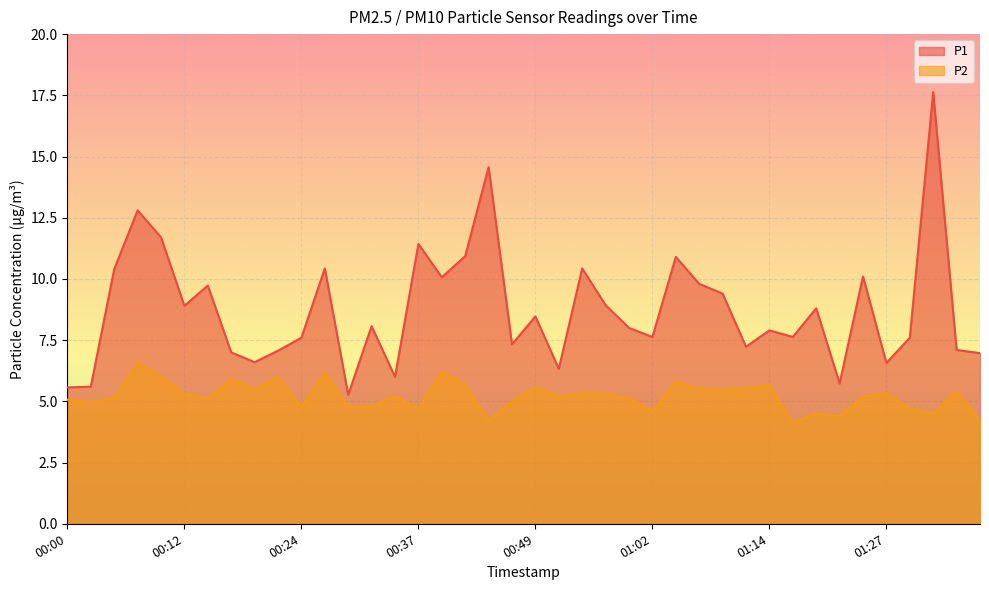

Reading left to right, extract all data points from this chart.

P1: 5.6	5.6	10.4	12.8	11.7	8.9	9.7	7.0	6.6	7.1	7.6	10.4	5.3	8.1	6.0	11.4	10.1	10.9	14.6	7.3	8.5	6.3	10.4	8.9	8.0	7.6	10.9	9.8	9.4	7.2	7.9	7.6	8.8	5.7	10.1	6.6	7.6	17.6	7.1	7.0
P2: 5.1	5.0	5.1	6.6	6.0	5.3	5.1	5.9	5.5	6.0	4.8	6.2	4.8	4.8	5.2	4.7	6.2	5.7	4.2	5.0	5.6	5.2	5.3	5.3	5.1	4.6	5.8	5.5	5.5	5.5	5.7	4.1	4.5	4.4	5.2	5.3	4.7	4.5	5.4	4.2